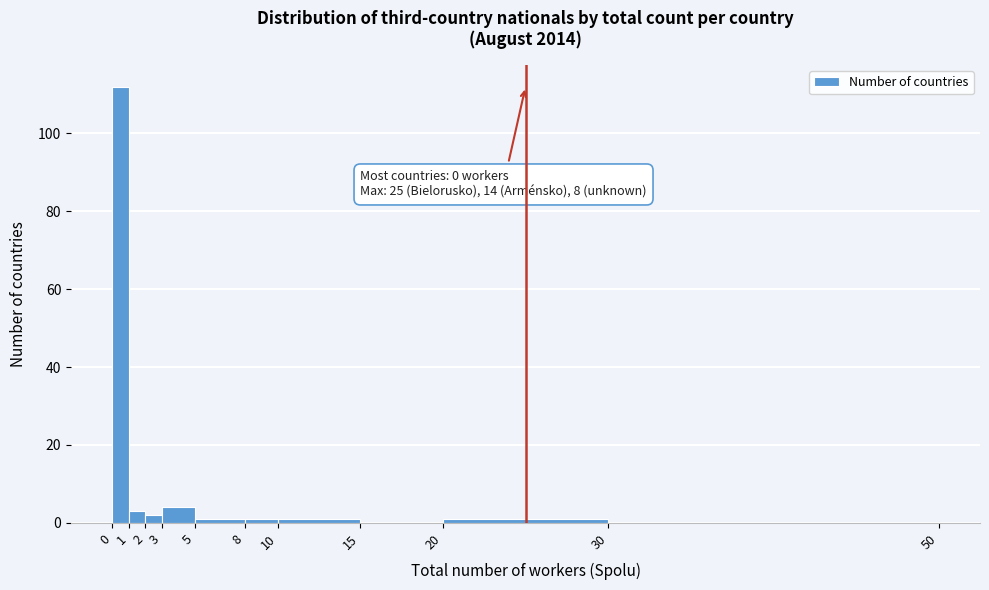

Which range on the x-axis has the tallest bar?

0 to 1